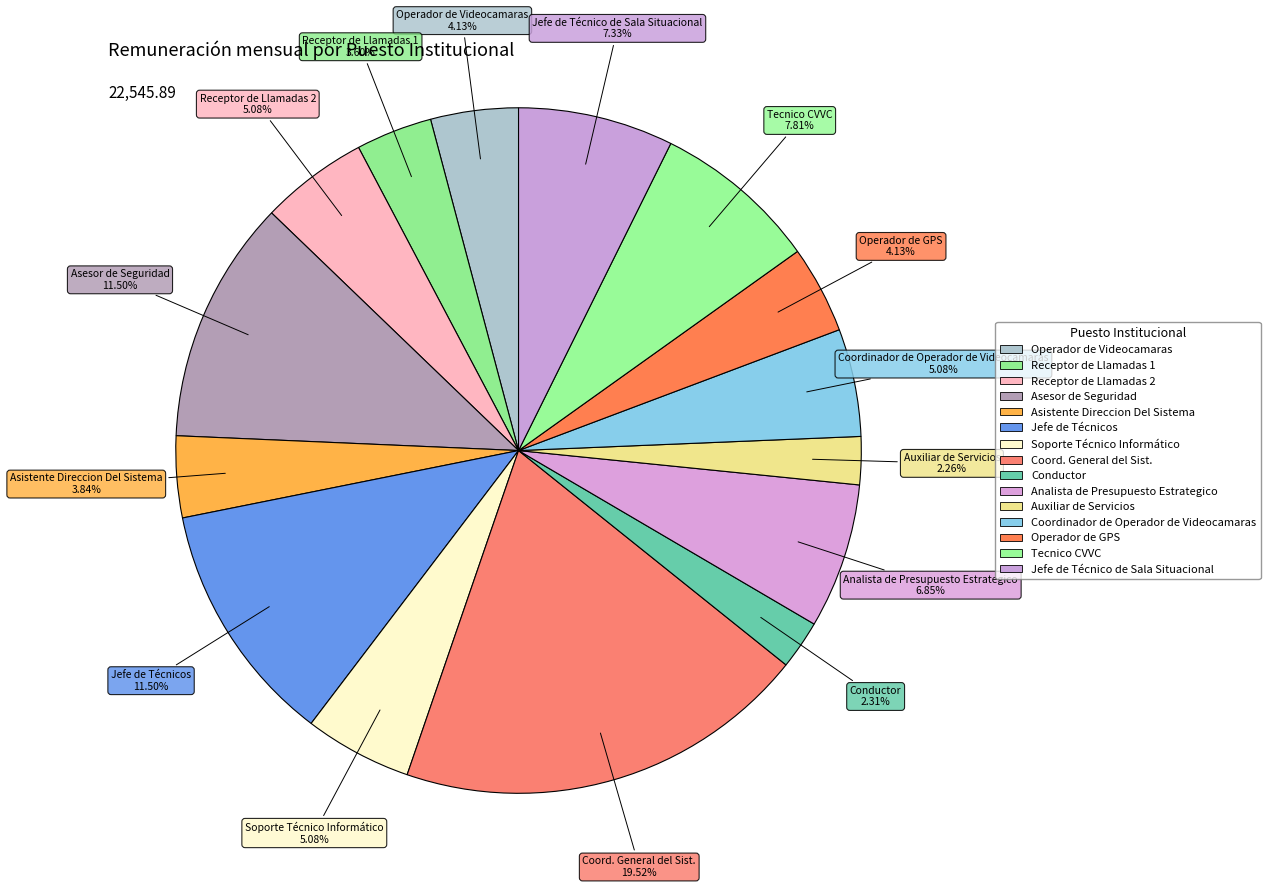

What is the change in value from Soporte Técnico Informático to Jefe de Técnico de Sala Situacional?

+507.2